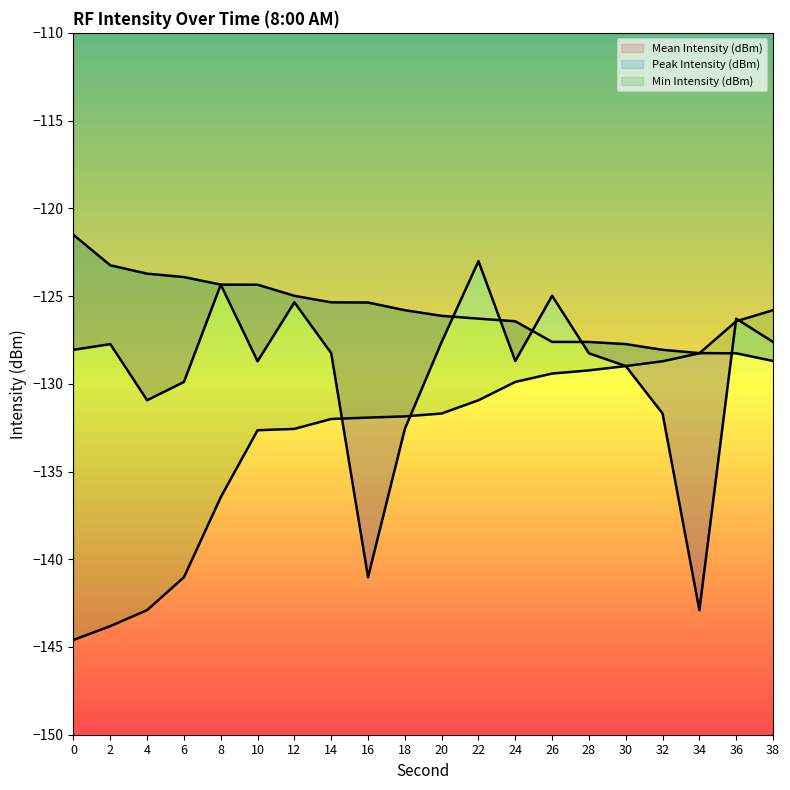

What is the total value across all series at 14?

-385.6